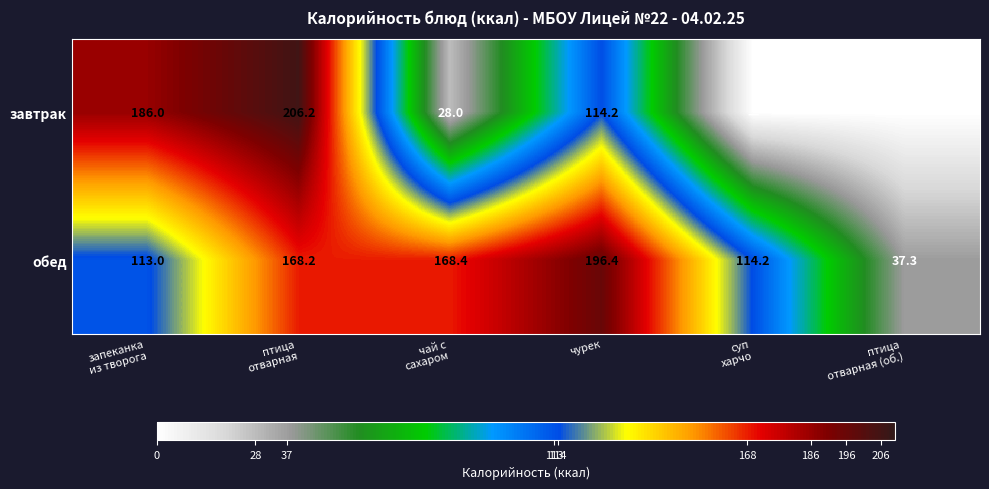

What is the total value across all series at чурек?

310.6